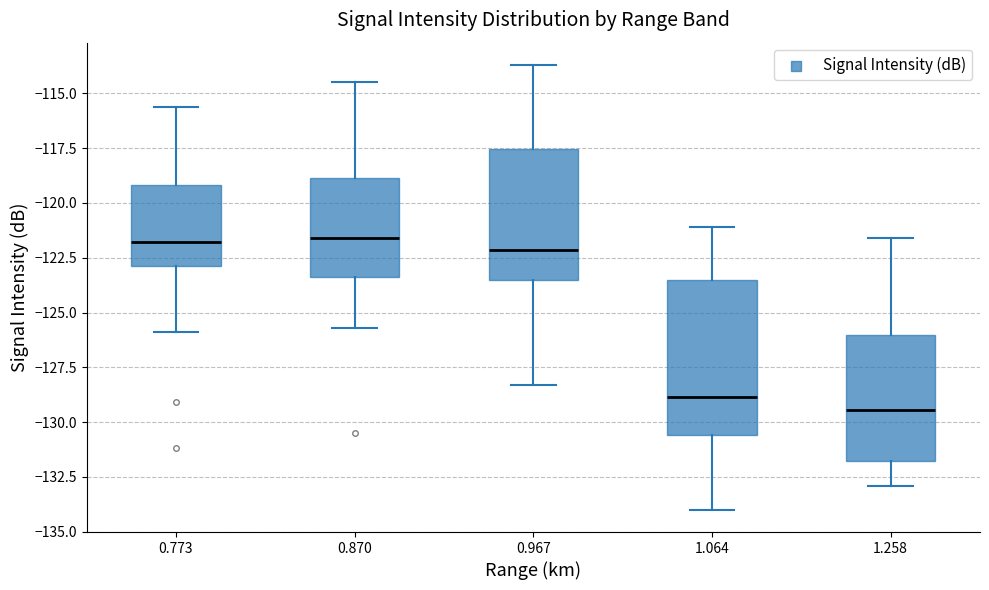

Reading left to right, transcribe this box plot: for each box, give where its median line is, the range the box spans, and where its two whiskers end, as read against the y-axis. The values are not printed on the chart, so give them approximately, as read against the axis.

0.773: median -122.0, box -123.0 to -119.0, whiskers -126.0 to -115.5
0.870: median -121.5, box -123.5 to -119.0, whiskers -125.5 to -114.5
0.967: median -122.0, box -123.5 to -117.5, whiskers -128.5 to -113.5
1.064: median -129.0, box -130.5 to -123.5, whiskers -134.0 to -121.0
1.258: median -129.5, box -132.0 to -126.0, whiskers -133.0 to -121.5